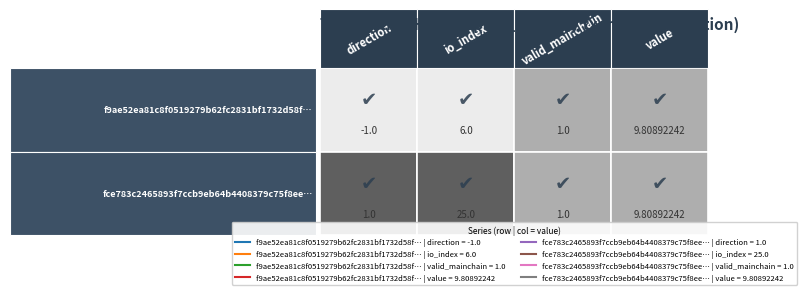

Is it true that f9ae52ea81c8f0519279b62fc2831bf1732d58f equals 6.0 at io_index?

True